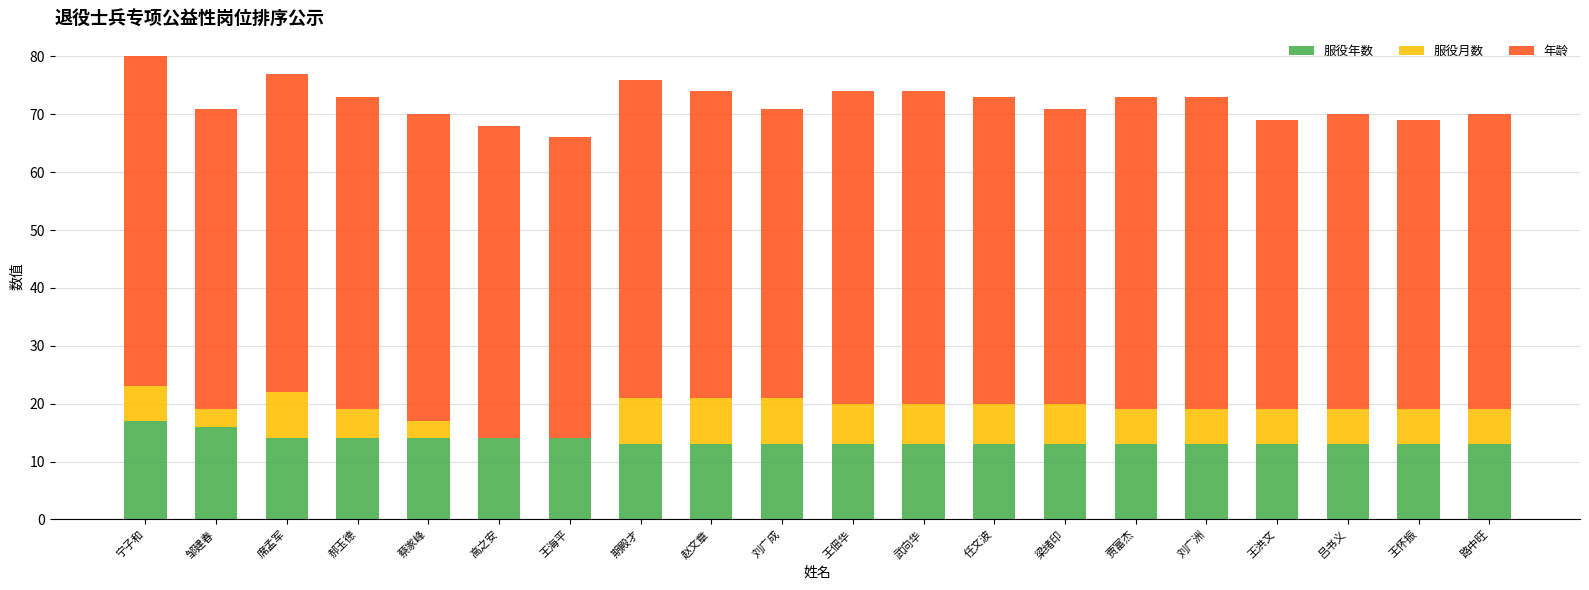

Is it true that 服役年数 equals 8 at 路中旺?

False